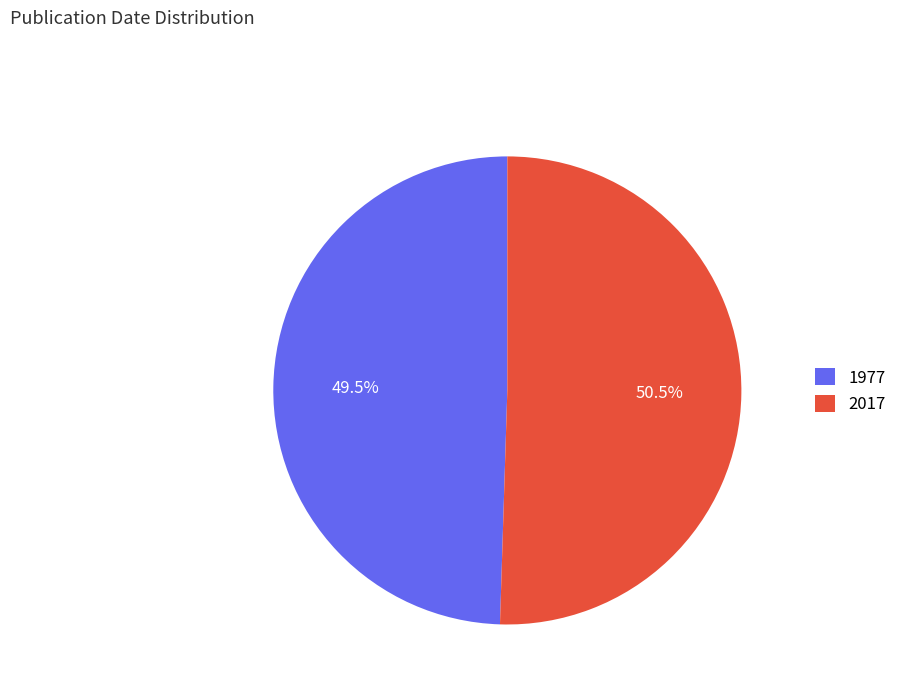

What portion of the pie excludes 1977?

50.5%